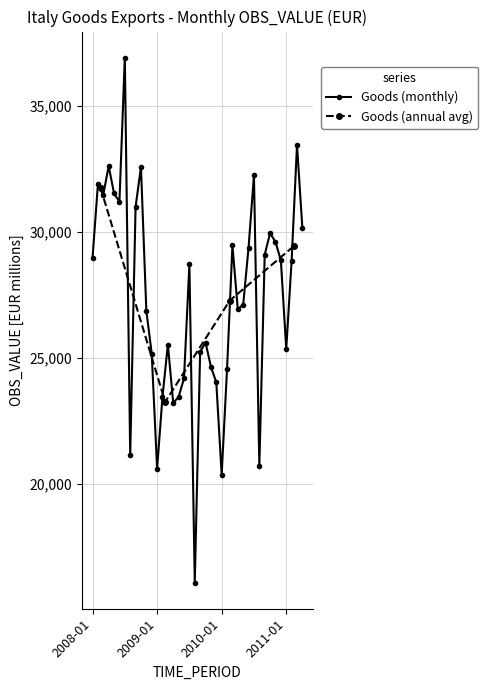

At which label is the value closest to 26494?

2010-07